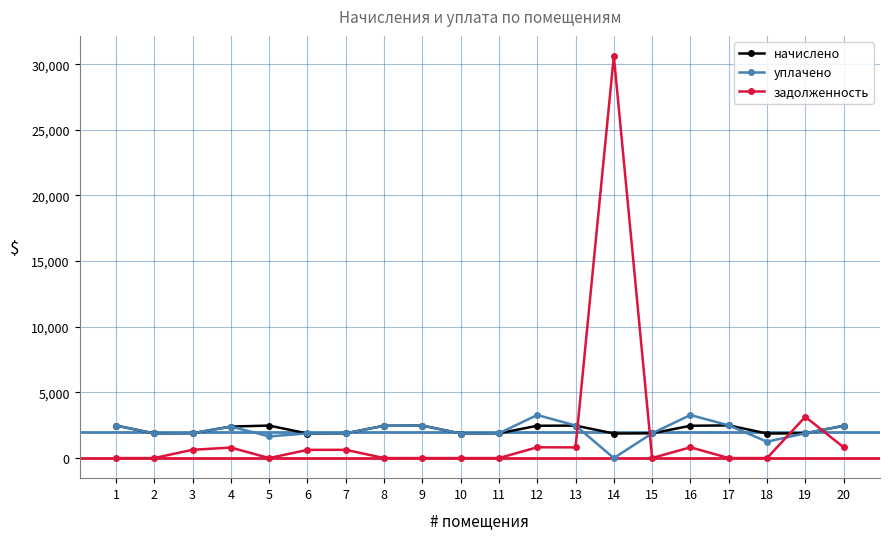

What is the difference between the начислено values at 13 and 6?

603.6